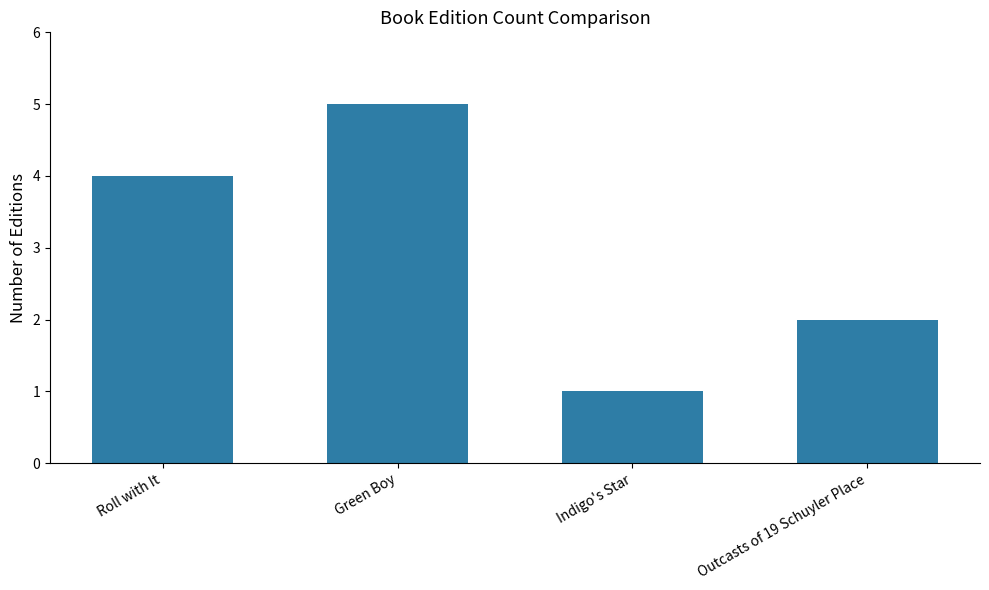

True or false: the data shows 4 at Roll with It.

True